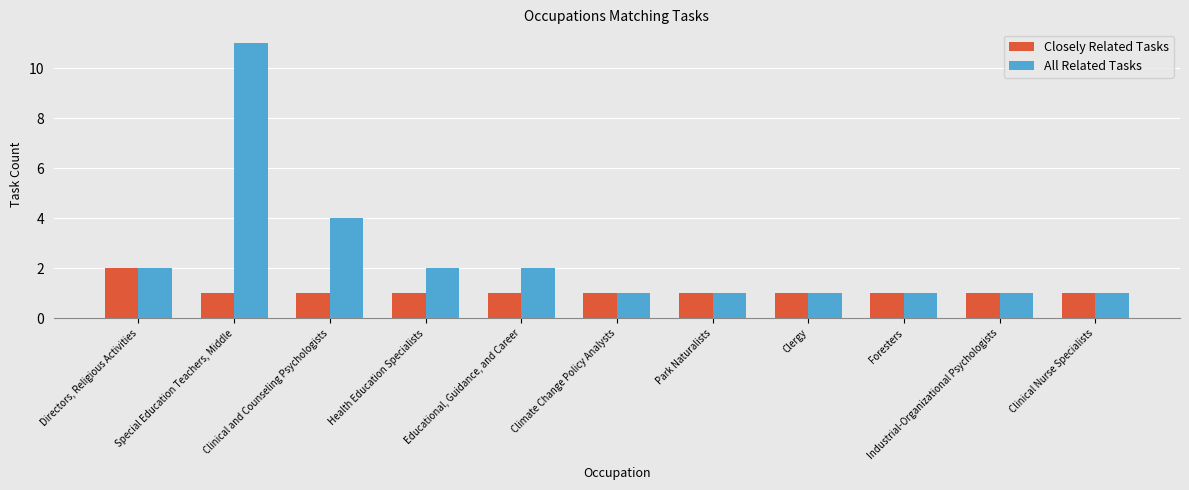

Which series has the widest spread of values?

All Related Tasks